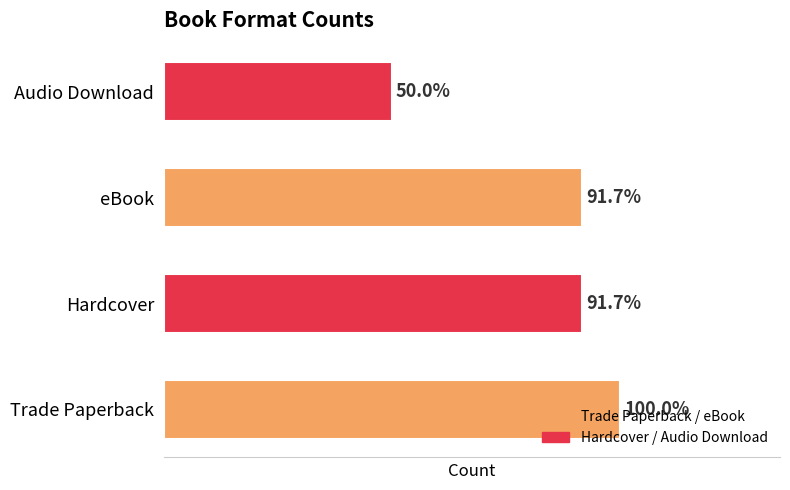

Does the chart contain stacked bars?

No